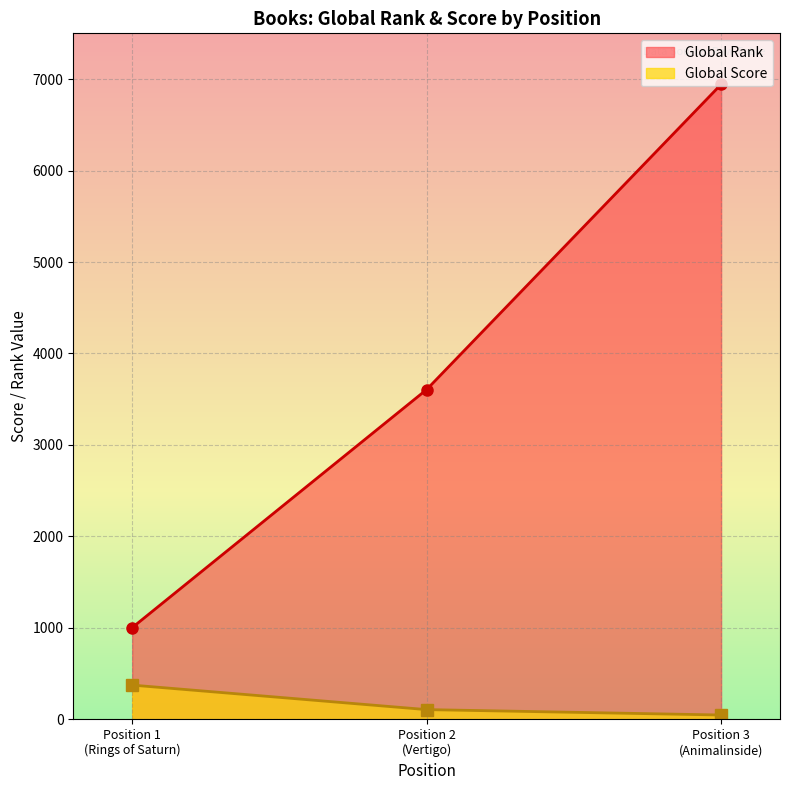

How many distinct data groups are displayed?

2